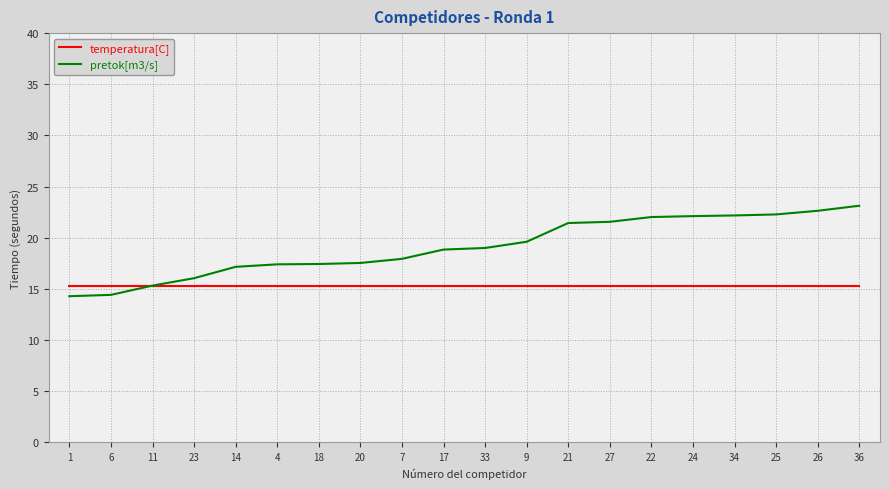

What is the total value across all series at 26?

37.9